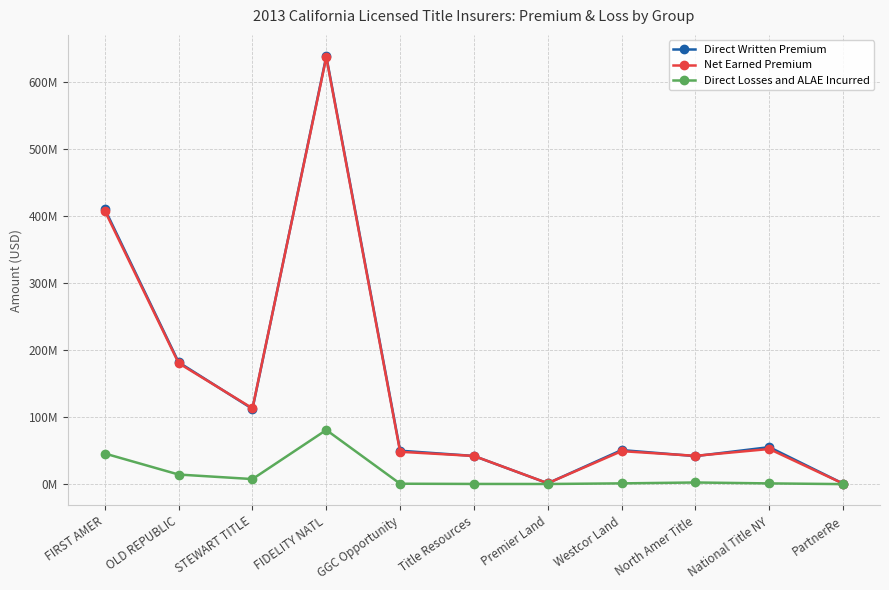

Reading right to left, extract all data points from this chart.

Direct Written Premium: PartnerRe=918262	National Title NY=55311139	North Amer Title=41902679	Westcor Land=50940806	Premier Land=1348674	Title Resources=42159300	GGC Opportunity=50001191	FIDELITY NATL=638991674	STEWART TITLE=112445499	OLD REPUBLIC=182011641	FIRST AMER=410754707
Net Earned Premium: PartnerRe=845645	National Title NY=52561155	North Amer Title=42342033	Westcor Land=49357536	Premier Land=1388900	Title Resources=42159300	GGC Opportunity=48384896	FIDELITY NATL=637579019	STEWART TITLE=113306019	OLD REPUBLIC=180699413	FIRST AMER=408263830
Direct Losses and ALAE Incurred: PartnerRe=119802	National Title NY=1172899	North Amer Title=2529115	Westcor Land=1204631	Premier Land=290571	Title Resources=372476	GGC Opportunity=696369	FIDELITY NATL=80941904	STEWART TITLE=7648726	OLD REPUBLIC=14403850	FIRST AMER=45792760